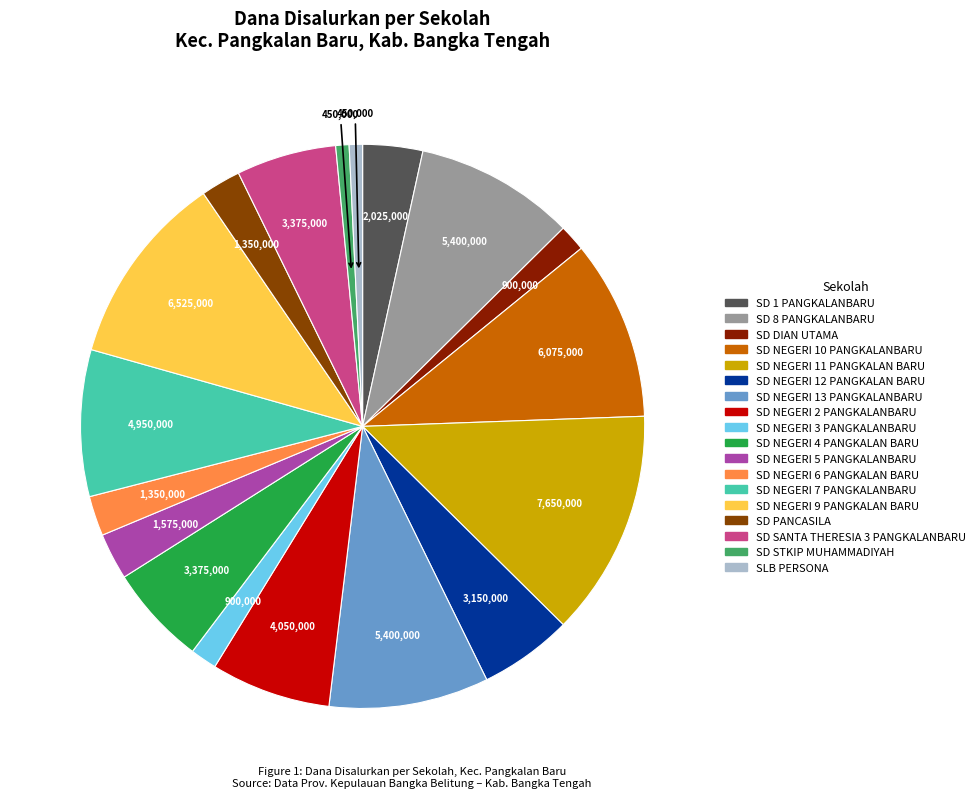

Is the sum of SD NEGERI 12 PANGKALAN BARU and SD NEGERI 10 PANGKALANBARU greater than half?

No